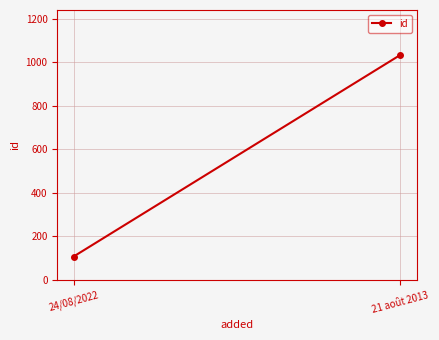

What is the approximate value at 21 août 2013?

1033